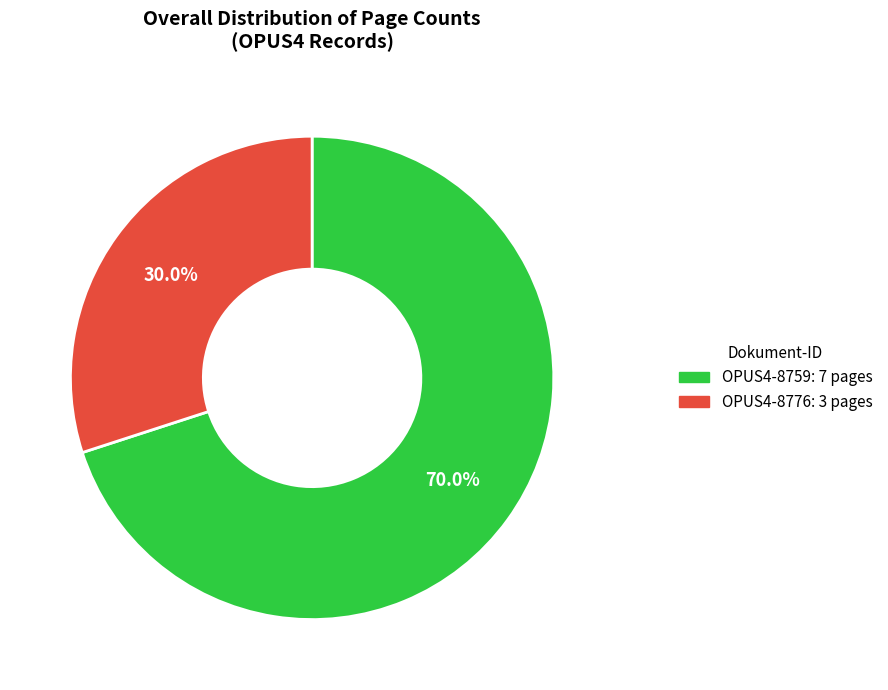

Which slice is the largest?

OPUS4-8759